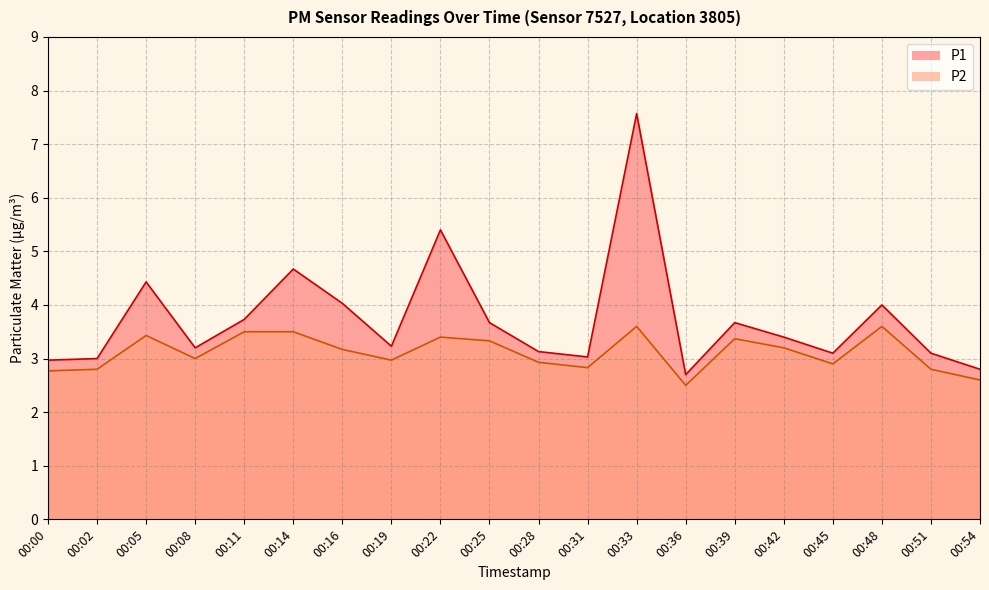

The value of P2 at 00:48 is 3.6. True or false?

True